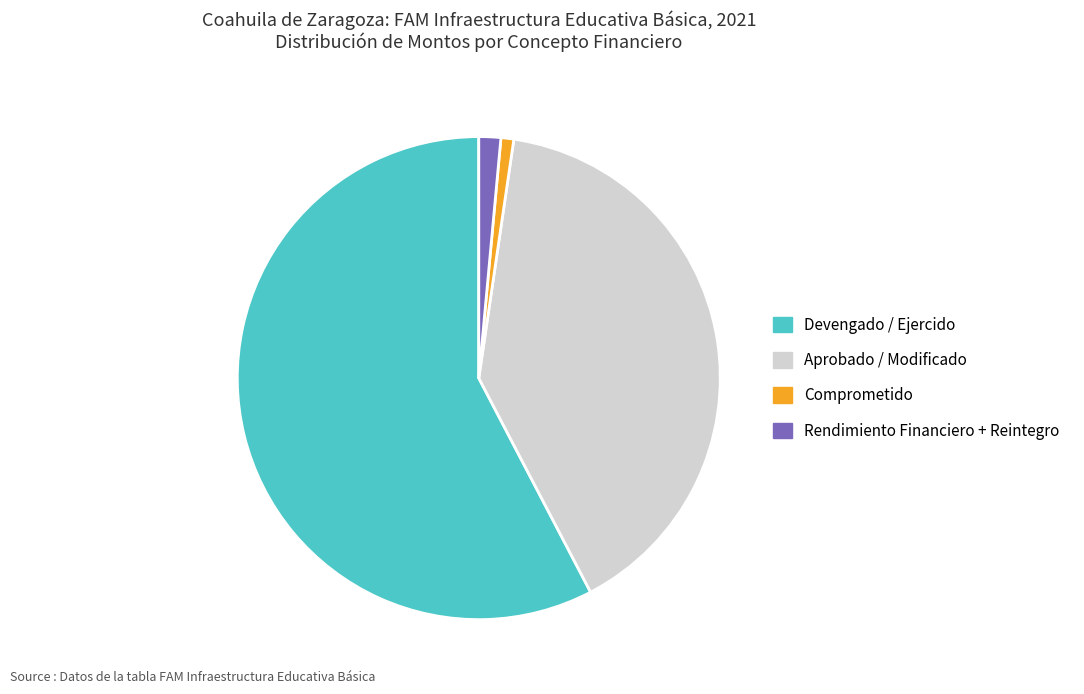

True or false: Rendimiento Financiero + Reintegro accounts for 1% of the total.

True